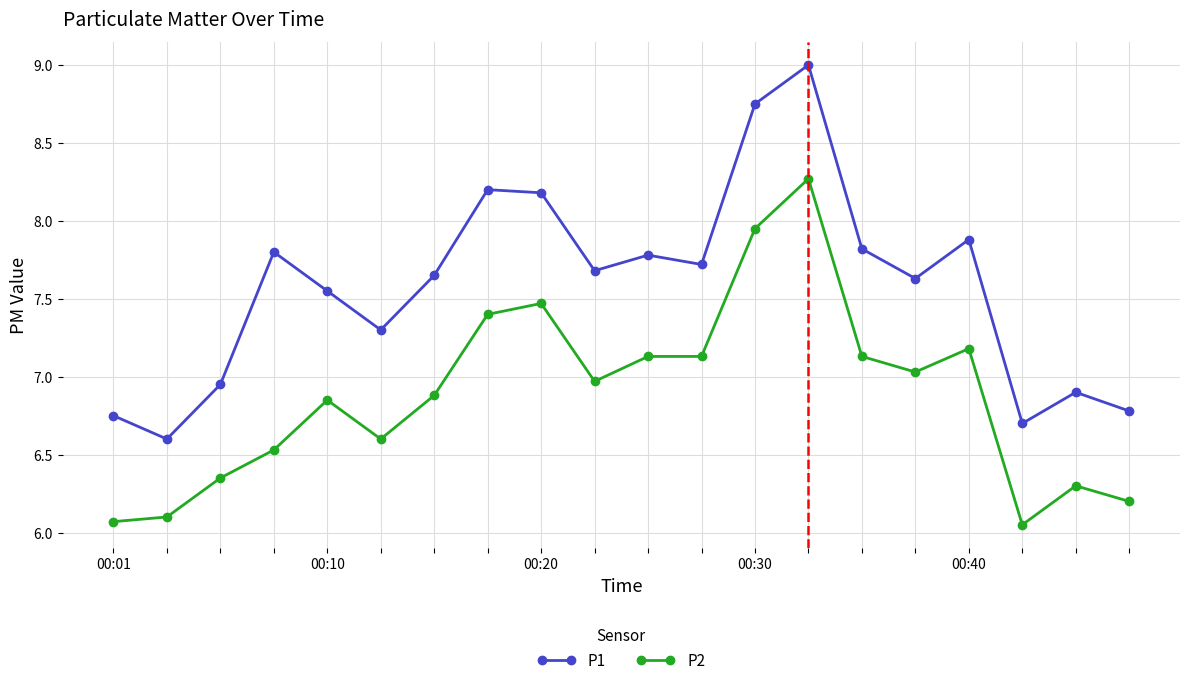

True or false: P2 and P1 intersect in this chart.

False